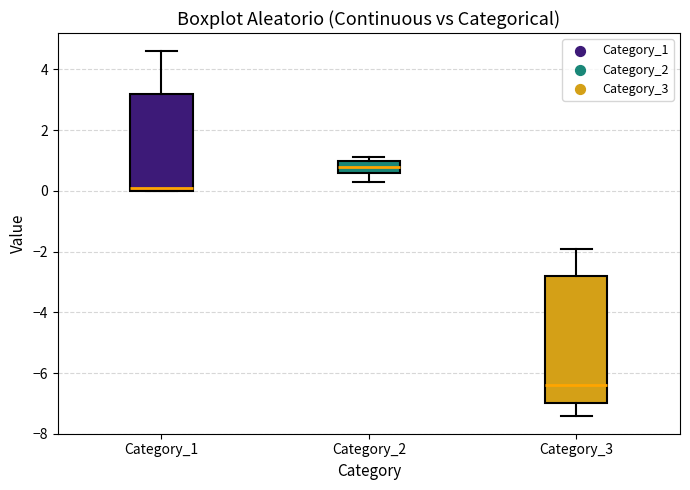

Where is the lower edge of the box for Category_2 on the y-axis? The values are not printed on the chart, so give them approximately, as read against the axis.

0.6